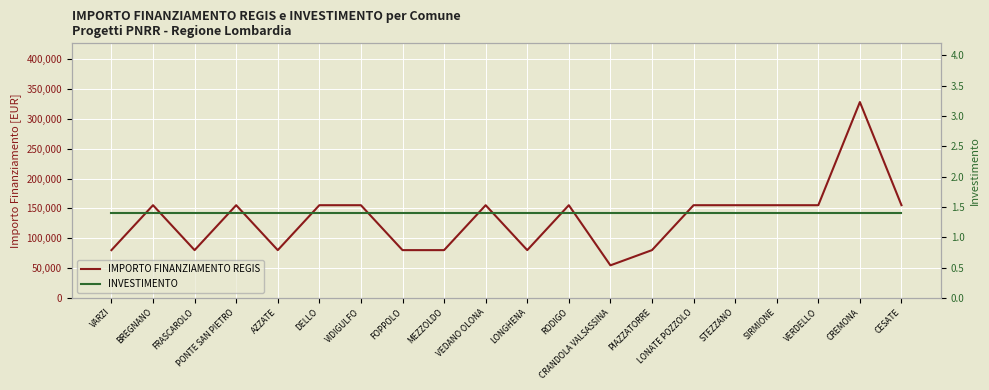

True or false: IMPORTO FINANZIAMENTO REGIS and INVESTIMENTO intersect in this chart.

False